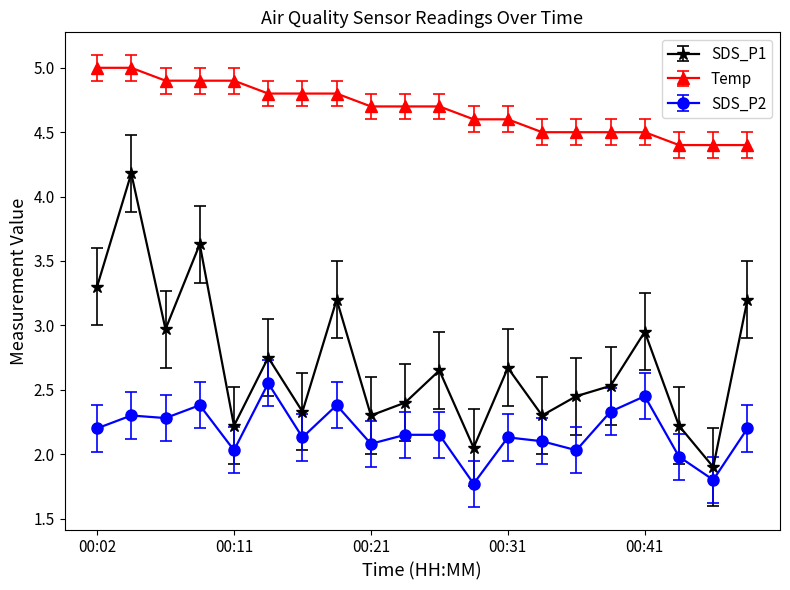

Which series has the largest range (max minus min)?

SDS_P1